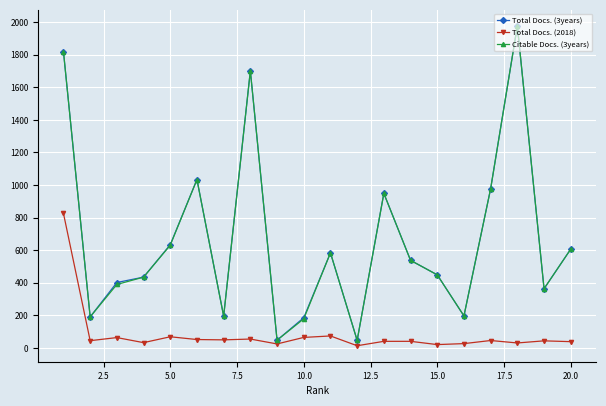

What are all the series names shown in the legend?

Total Docs. (3years), Total Docs. (2018), Citable Docs. (3years)